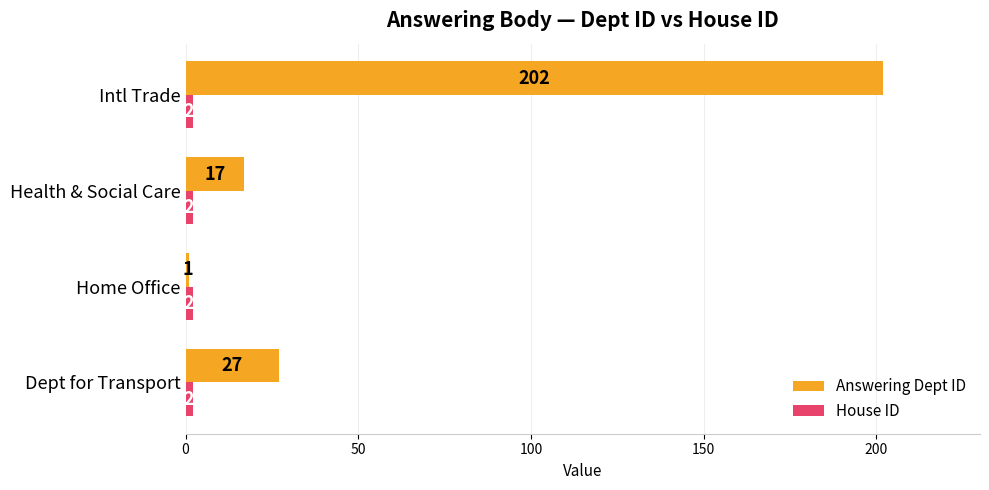

True or false: Answering Dept ID has a value of 202 at Intl Trade.

True